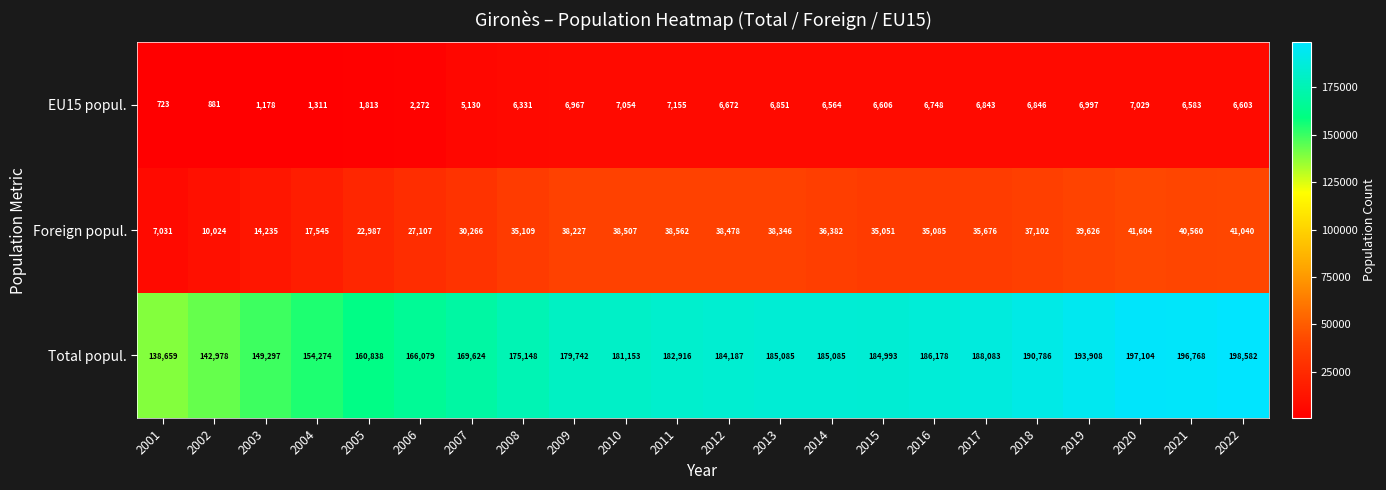

Is it true that Total popul. equals 265956 at 2015?

False